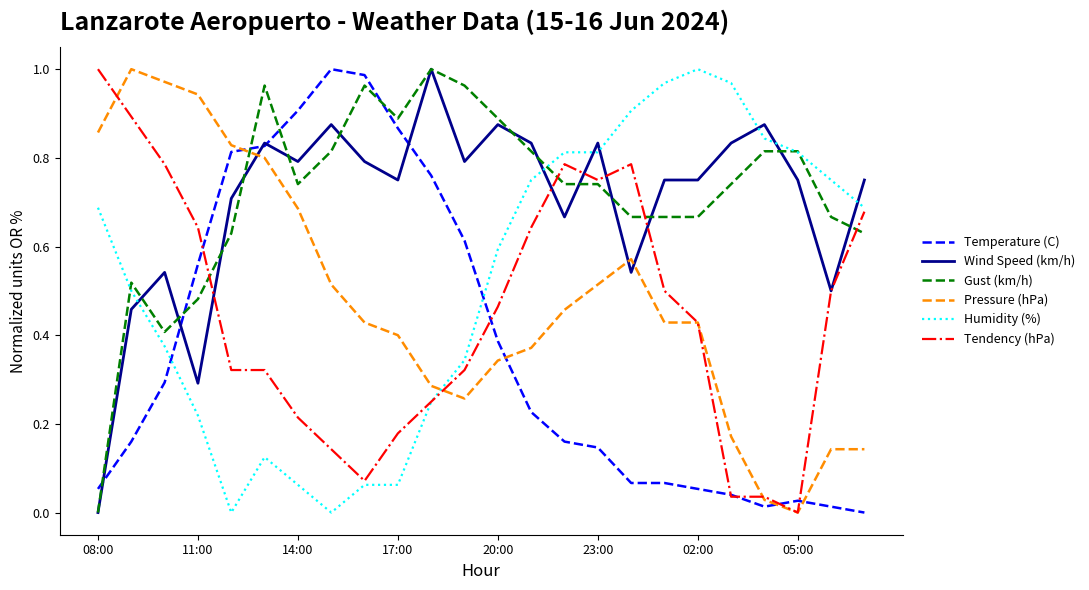

True or false: Pressure (hPa) and Temperature (C) intersect in this chart.

True